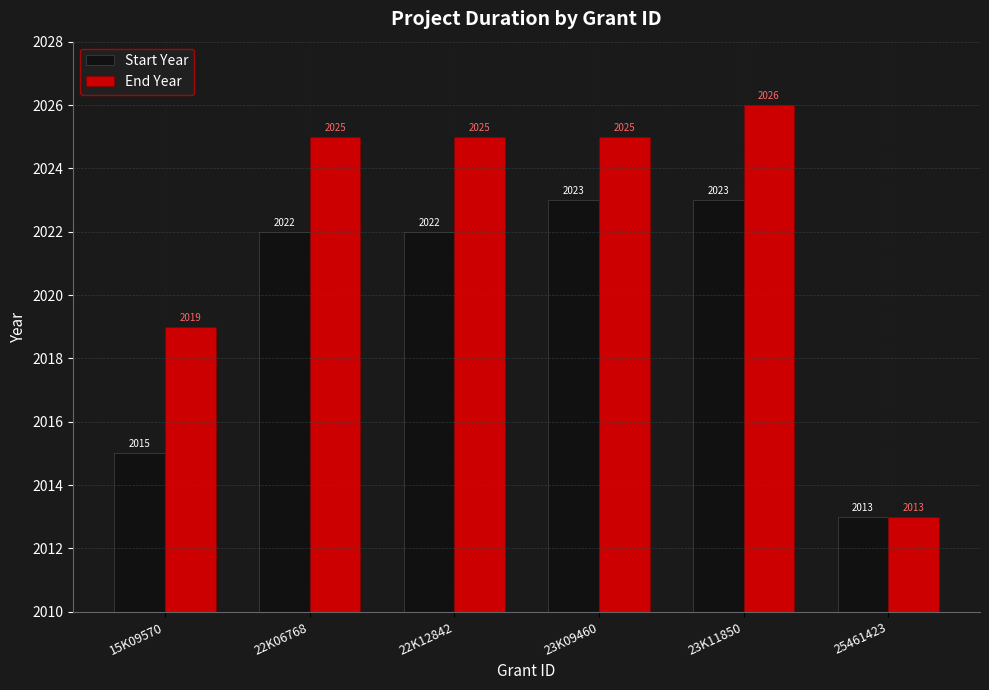

What is the minimum value for End Year?

2013